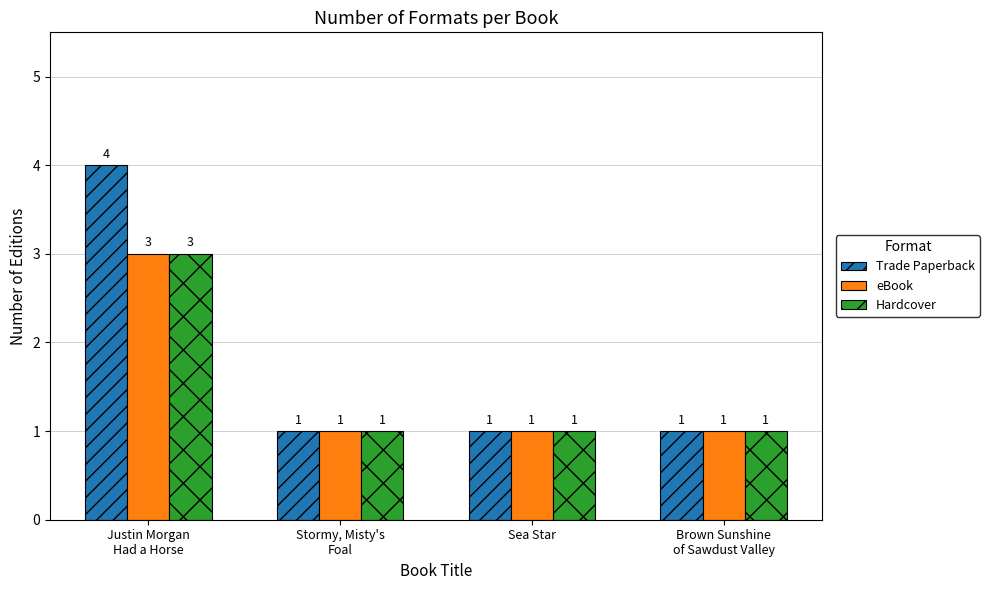

Which series has the largest total across all categories?

Trade Paperback